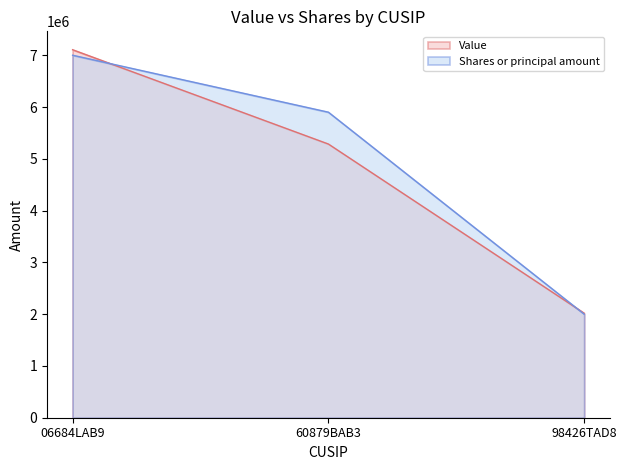

Reading left to right, extract all data points from this chart.

Value: 7106000	5285000	2018000
Shares or principal amount: 7000000	5900000	2000000